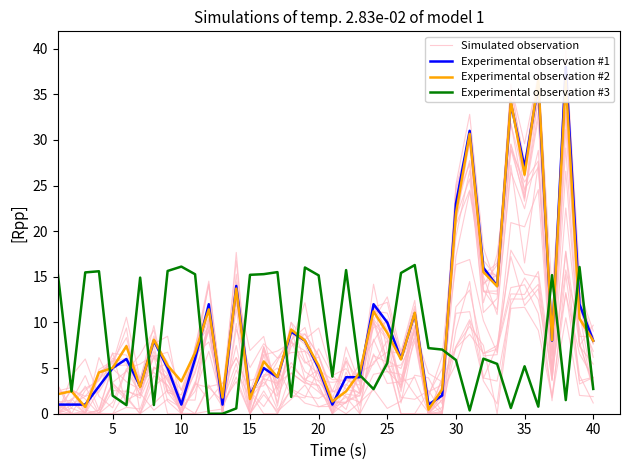

What is the maximum value for Experimental observation #3?

16.3